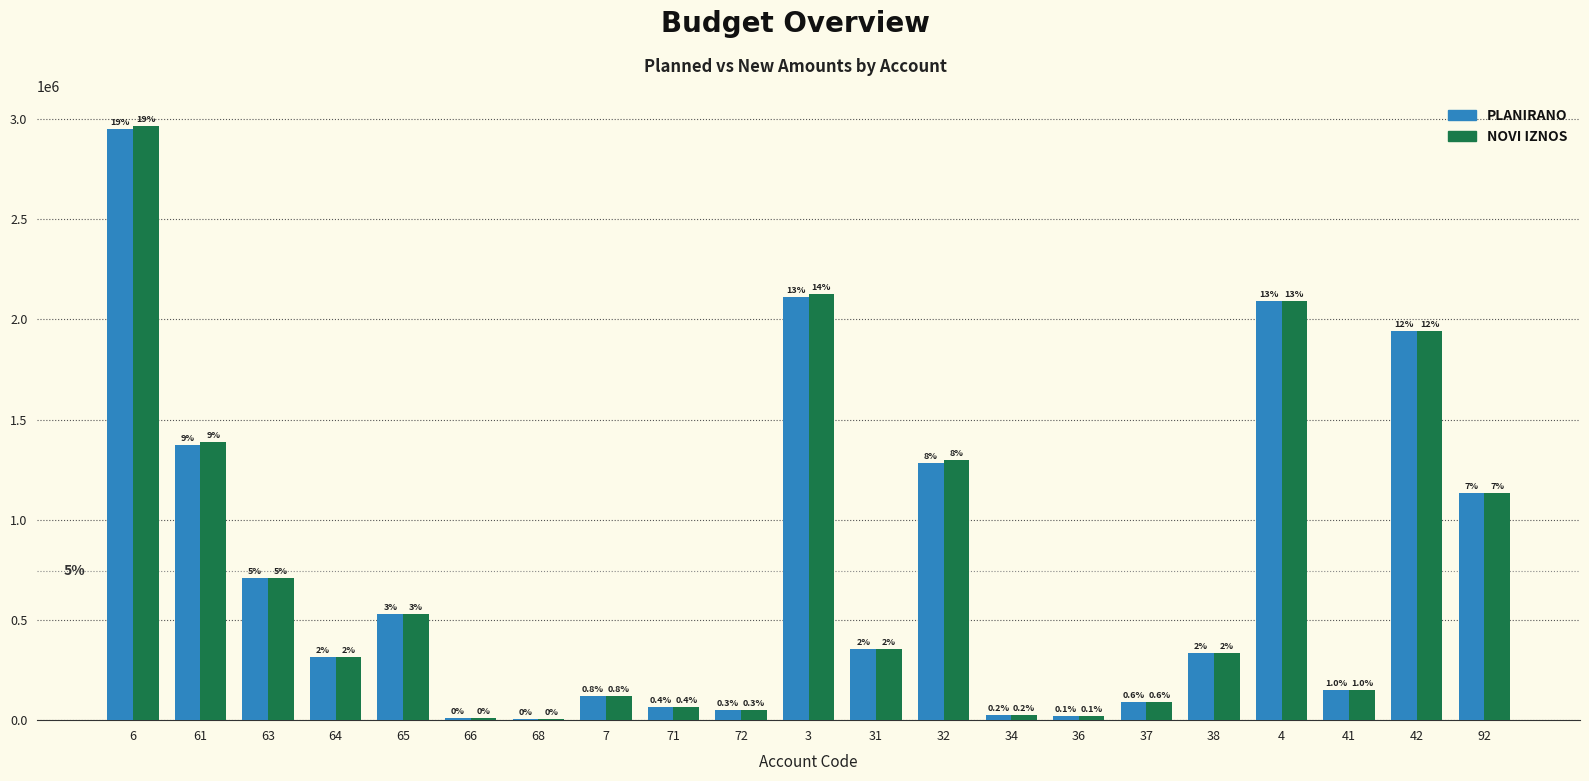

What are all the series names shown in the legend?

PLANIRANO, NOVI IZNOS